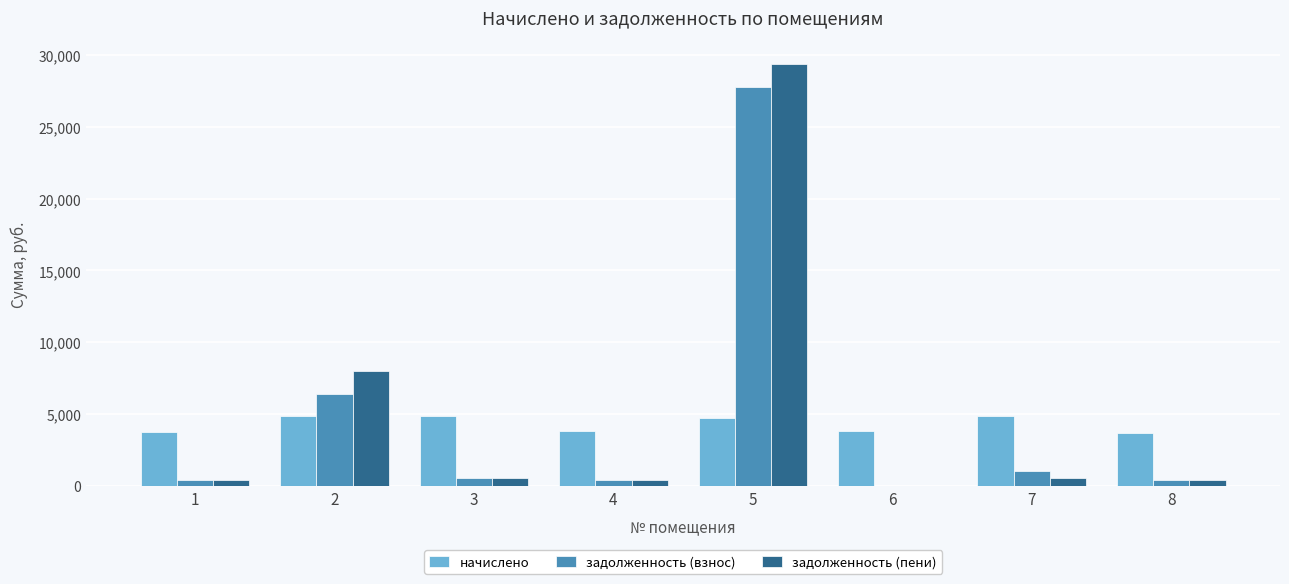

What are all the series names shown in the legend?

начислено, задолженность (взнос), задолженность (пени)